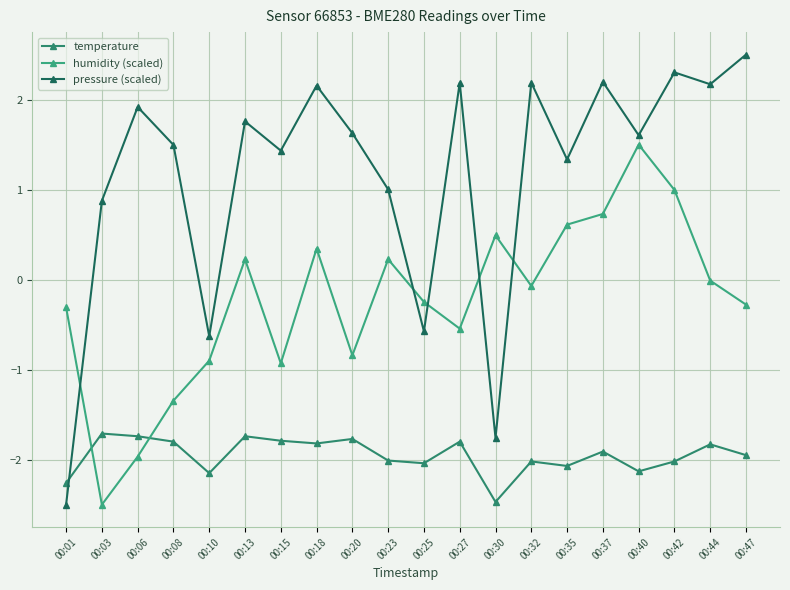

After their last crossing, which series has the higher values: pressure (scaled) or humidity (scaled)?

pressure (scaled)